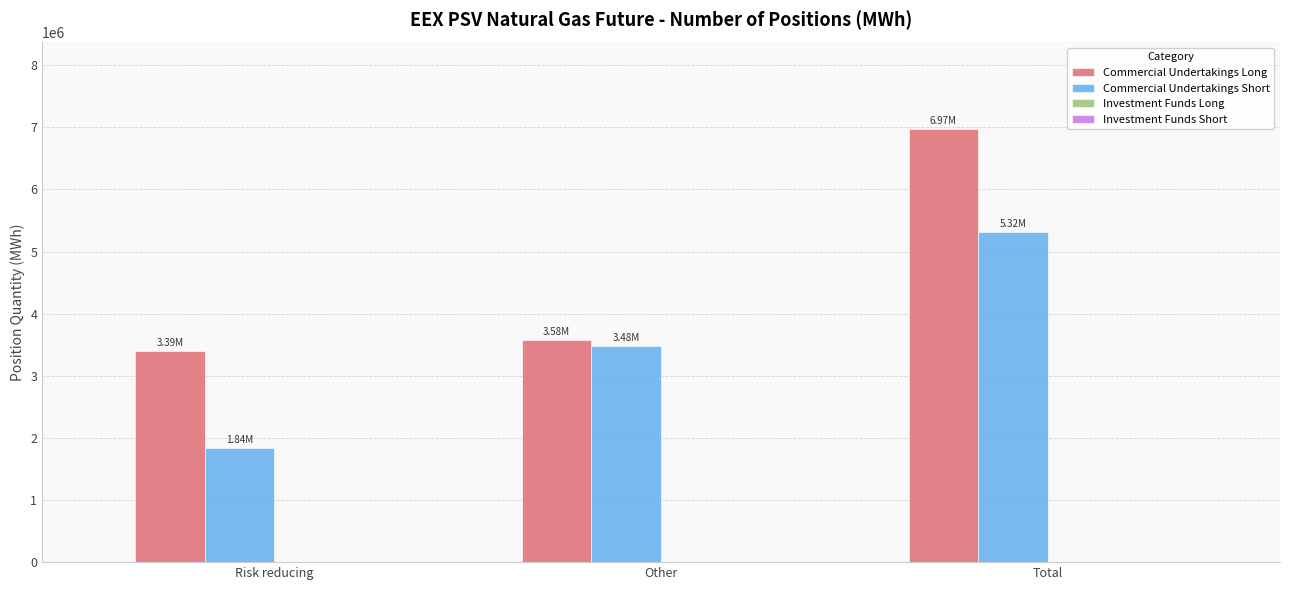

Which label corresponds to the smallest value in the chart?

Risk reducing